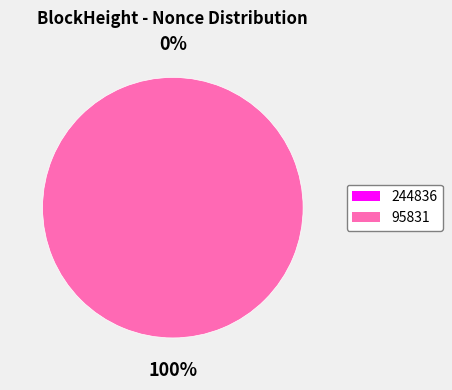

What percentage is the 95831 slice, to the nearest percent?

100%